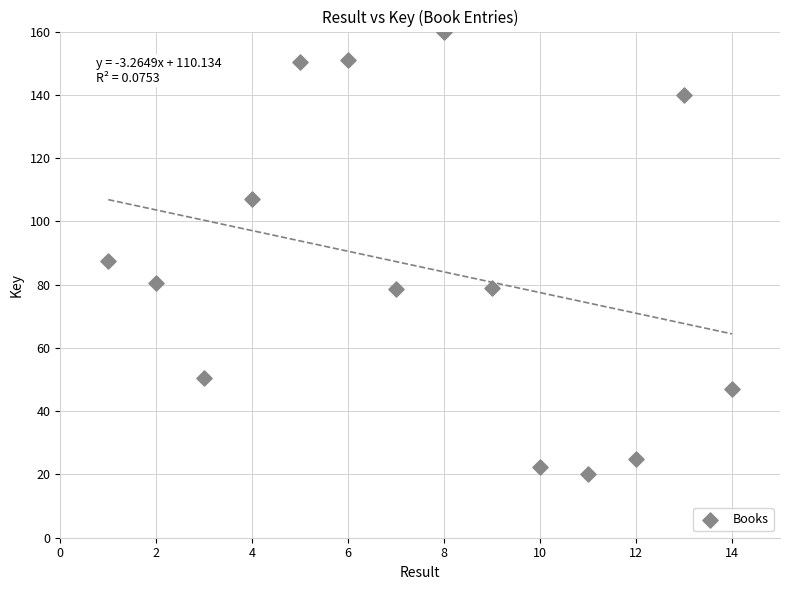

What is the range of Y values (max minus min)?

140.0